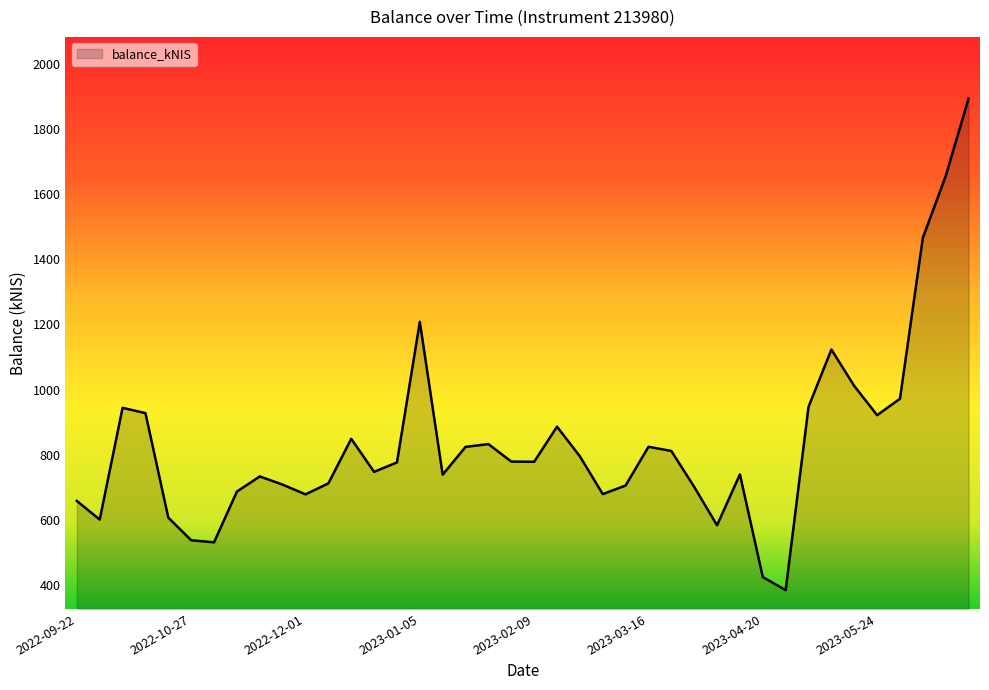

Does the chart display data point markers on the line(s)?

No